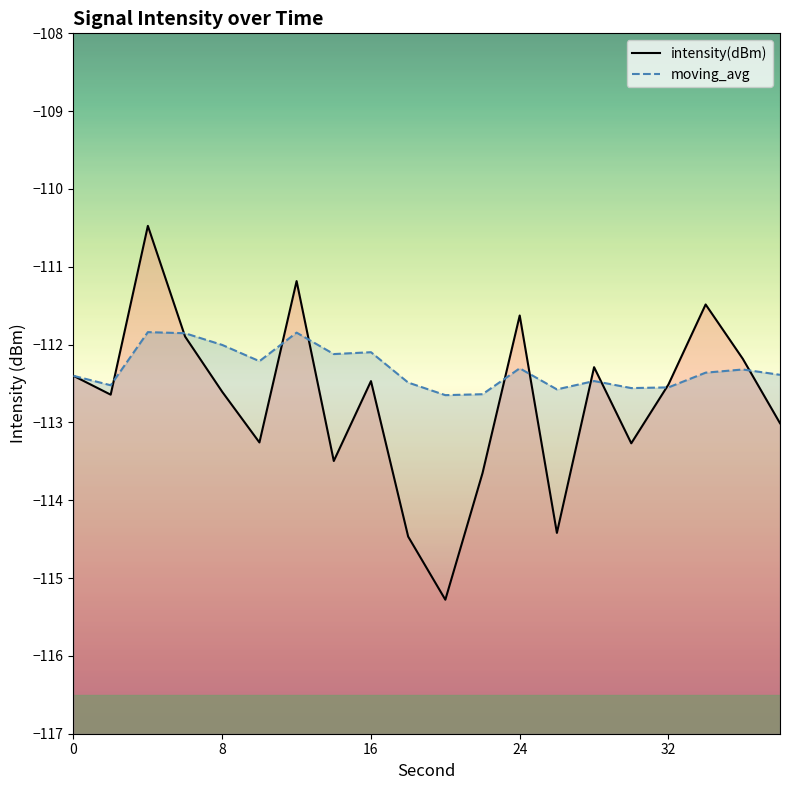

How many lines are shown in the chart?

2